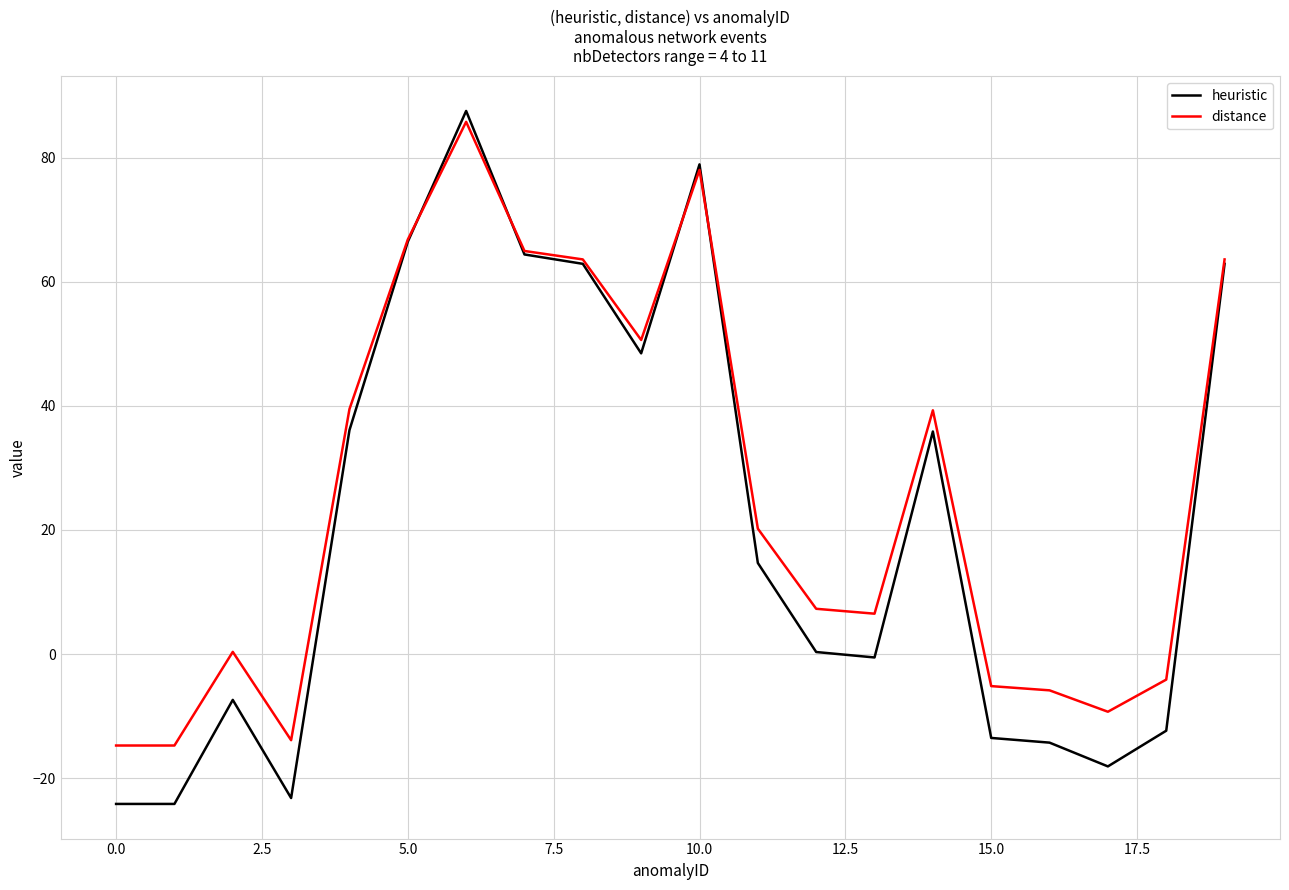

Which series has the widest spread of values?

heuristic